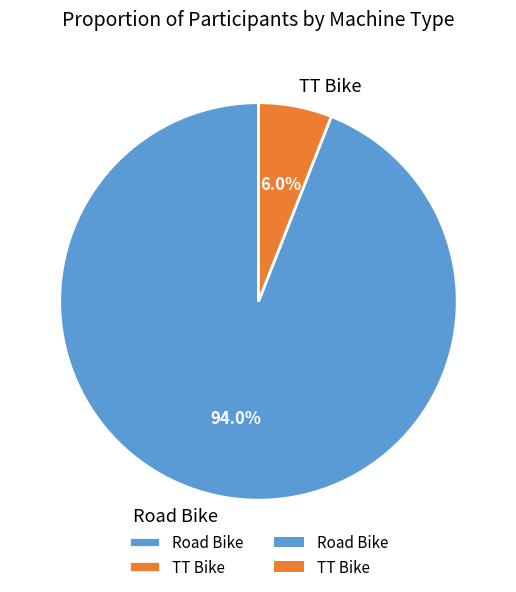

What percentage is NOT represented by TT Bike?

94.0%